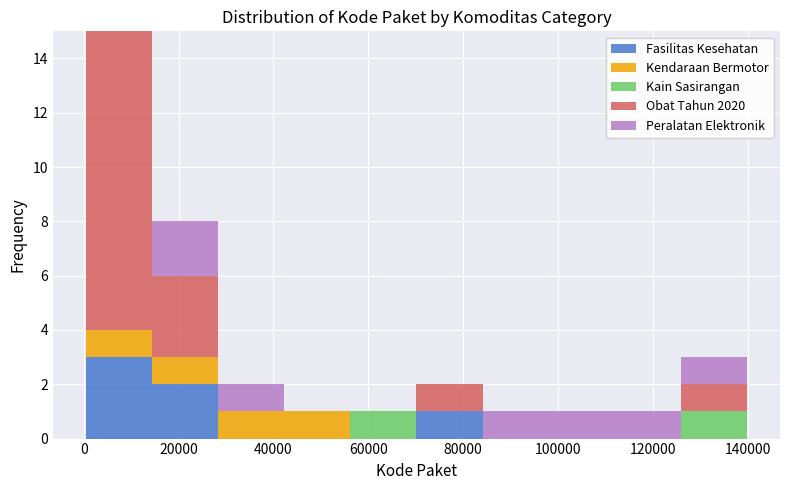

Which range on the x-axis has the tallest stacked bar (by total height)?

0 to 14000